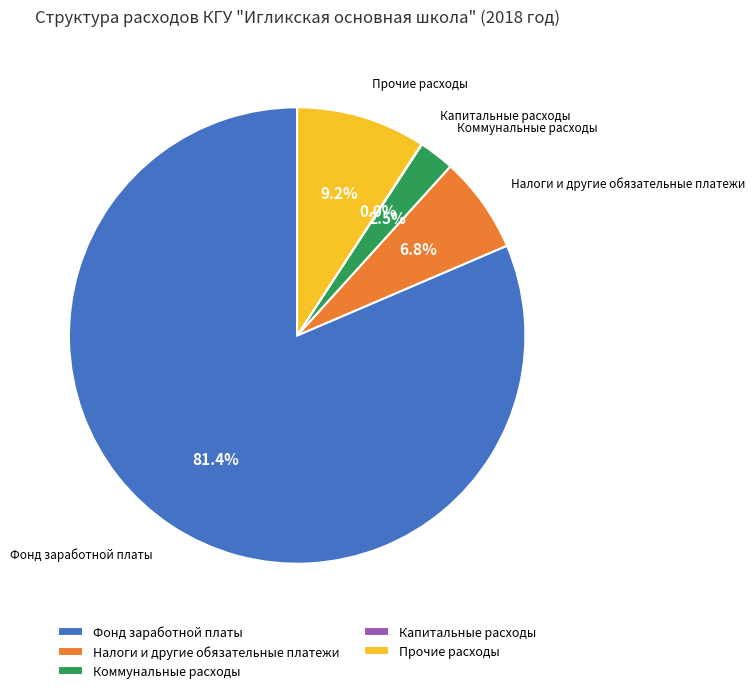

Does any single category account for the majority?

Yes